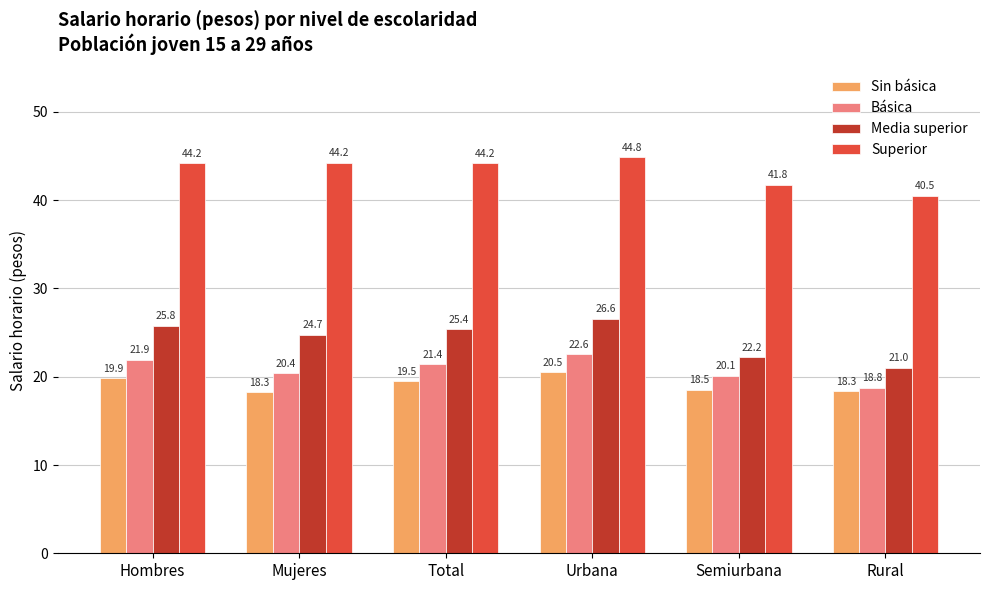

Reading left to right, transcribe all the data shown in this chart.

Sin básica: 19.9	18.3	19.5	20.5	18.5	18.3
Básica: 21.9	20.4	21.4	22.6	20.1	18.8
Media superior: 25.8	24.7	25.4	26.6	22.2	21.0
Superior: 44.2	44.2	44.2	44.8	41.8	40.5